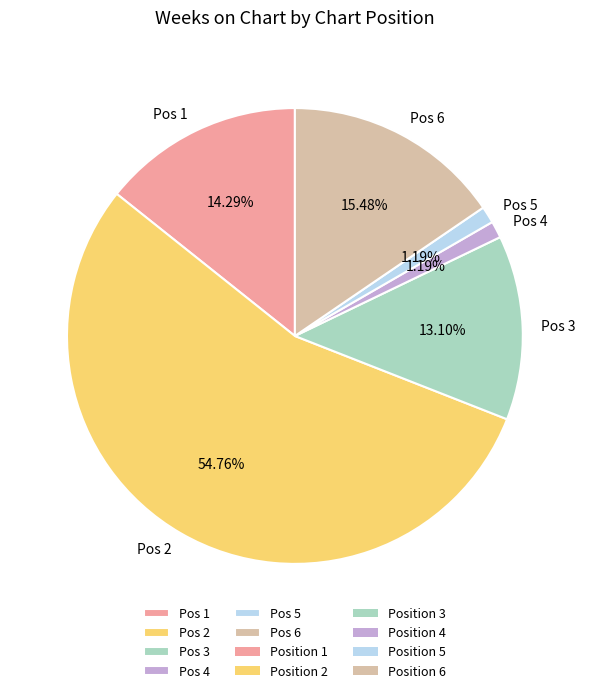

Is the sum of Pos 3 and Pos 2 greater than half?

Yes